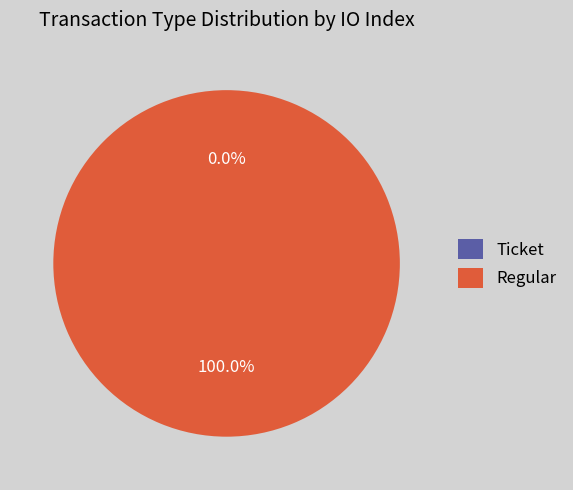

The Ticket slice represents 0% of the pie. True or false?

True